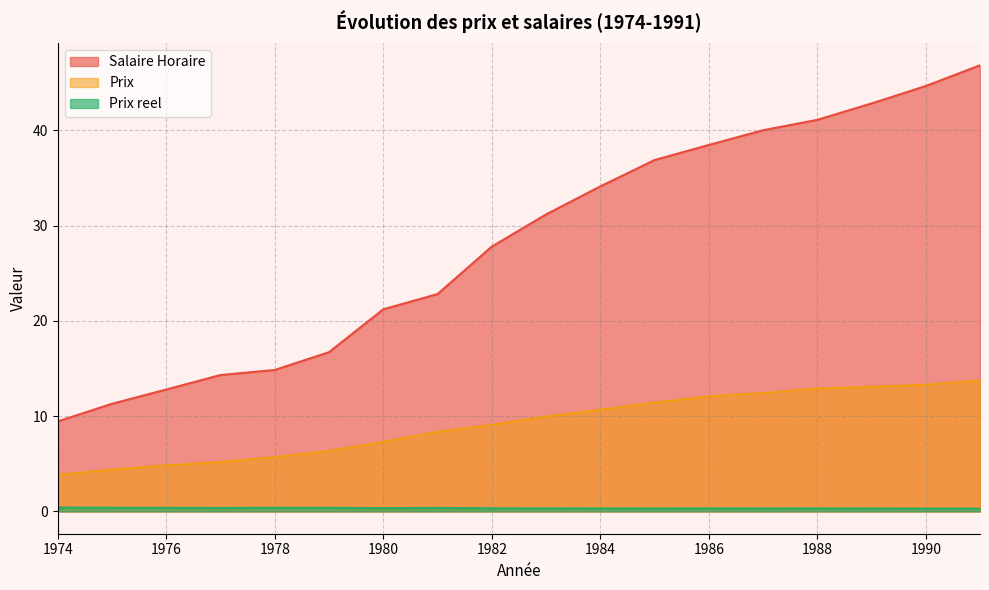

What is the maximum value shown in the chart?

46.8